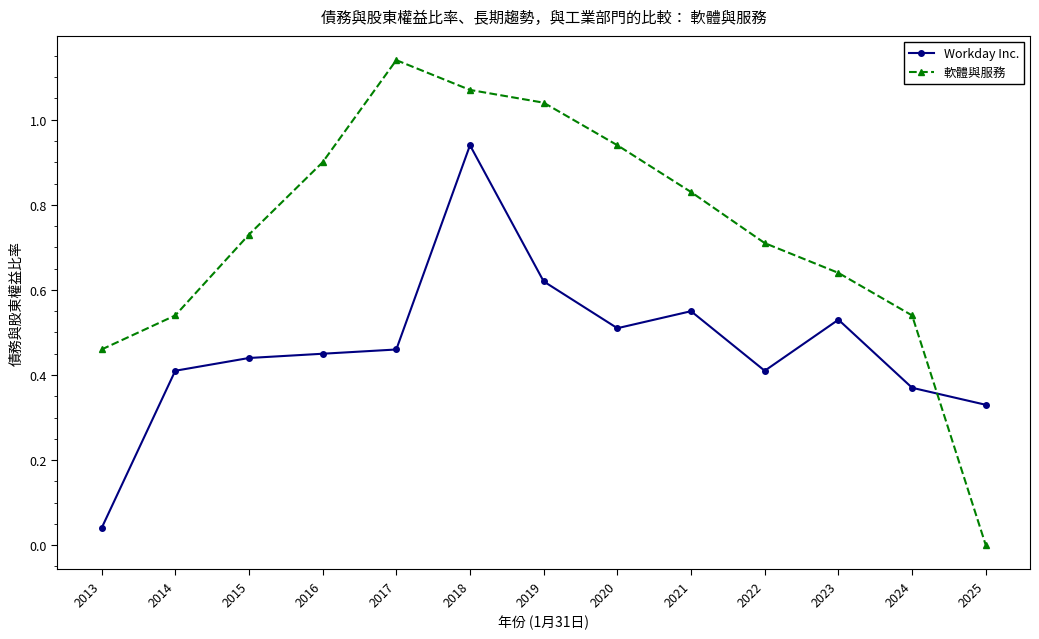

At which category does 軟體與服務 reach its first local peak?

2017